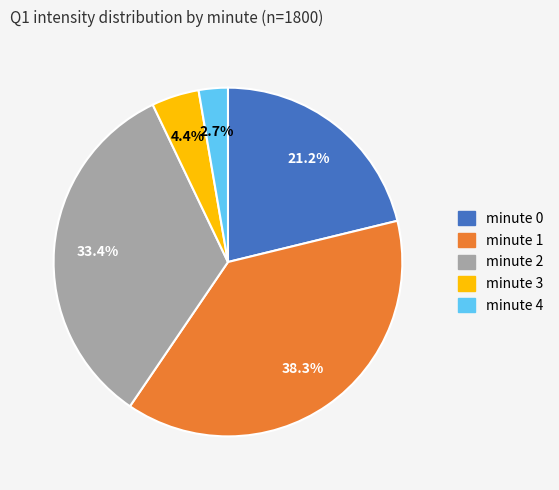

How many slices are in this pie chart?

5